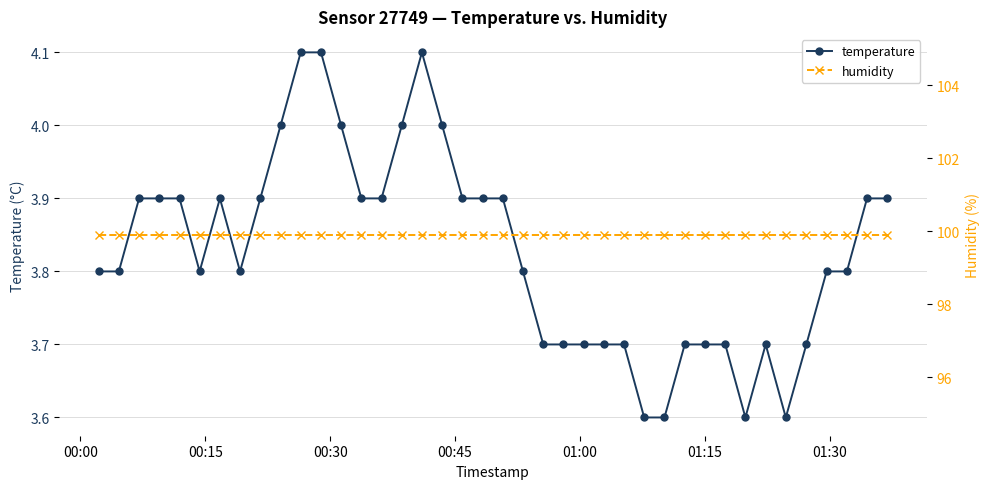

How many series are shown in this chart?

2